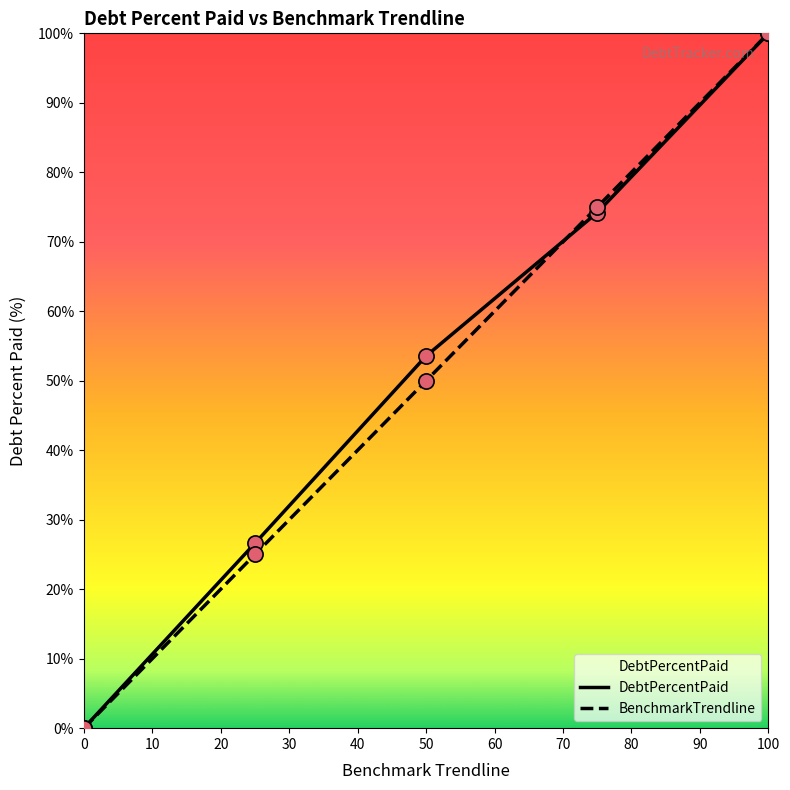

What is the greatest value displayed?

100.0